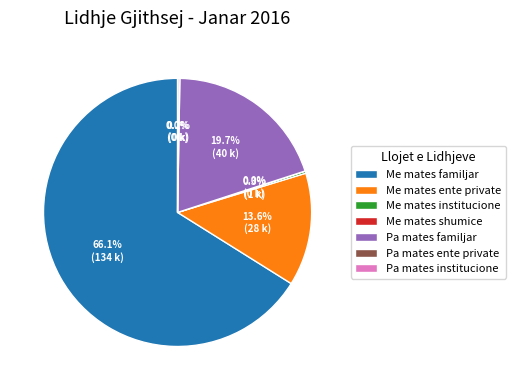

To the nearest percent, what is the difference between the largest and smallest slice percentages?

66%